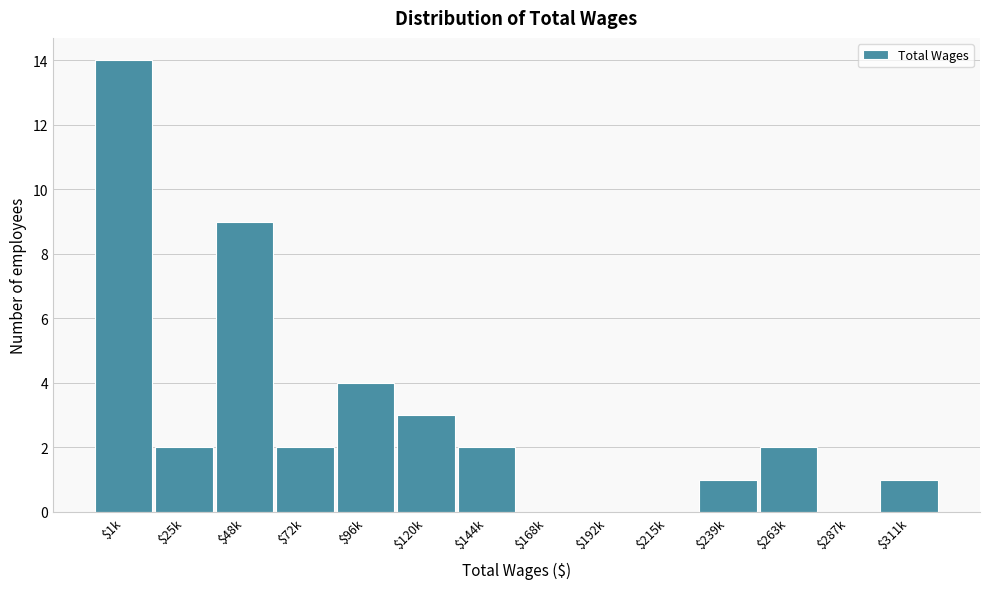

What is the maximum value shown in the chart?

14